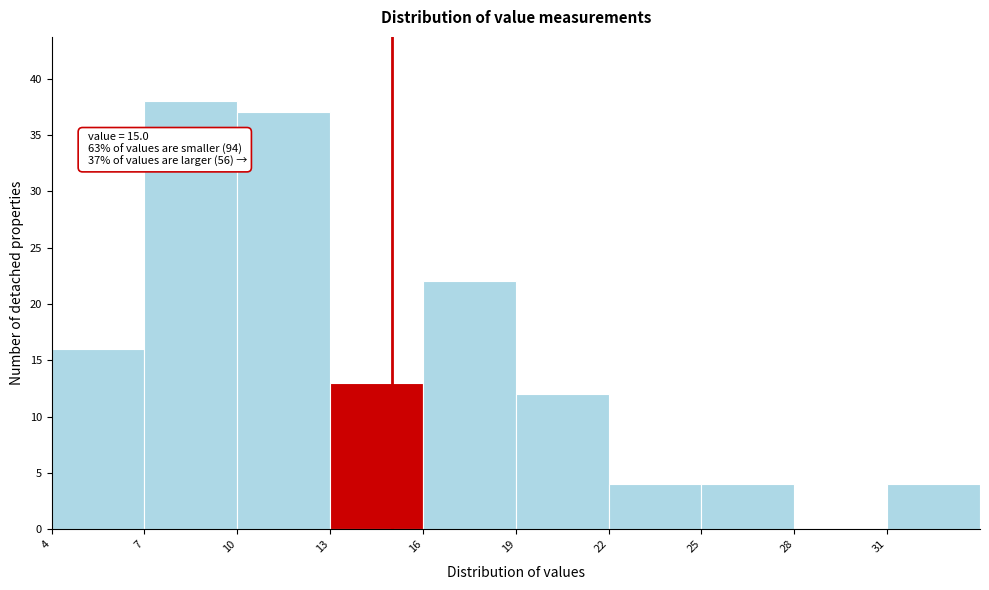

Which range on the x-axis has the tallest bar?

7 to 10